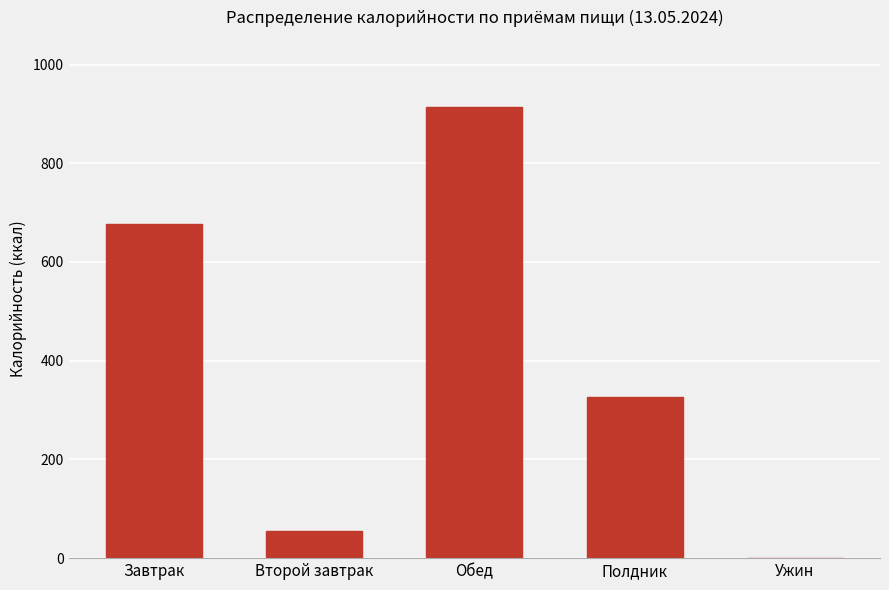

Between Полдник and Обед, which is larger?

Обед